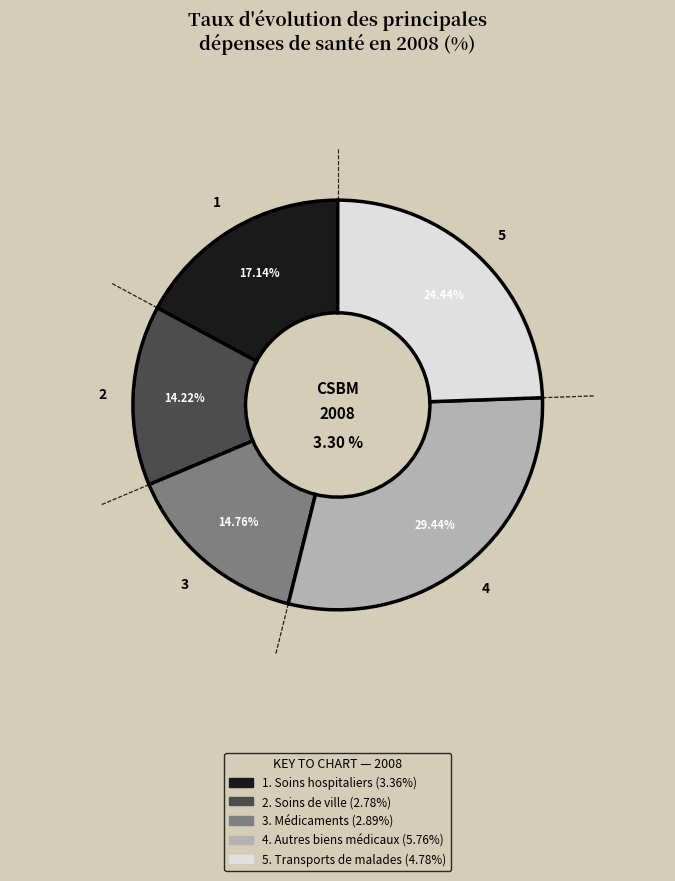

Is it true that Soins de ville is 14% of the pie?

True